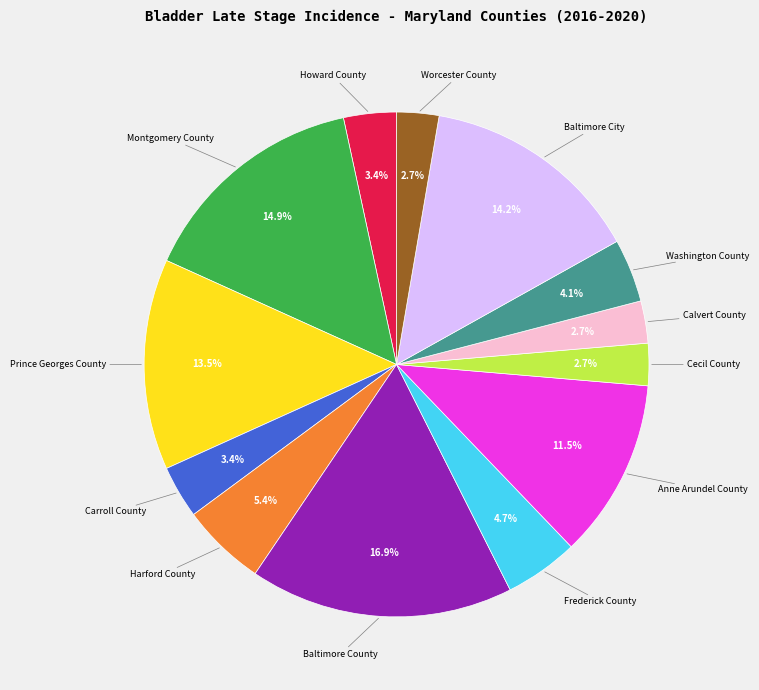

Is there a majority slice in this chart?

No